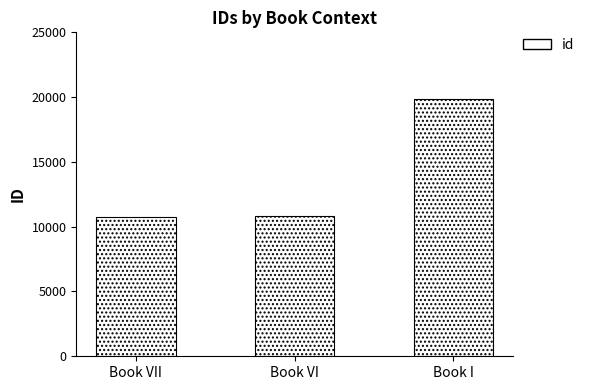

What is the average value?

13798